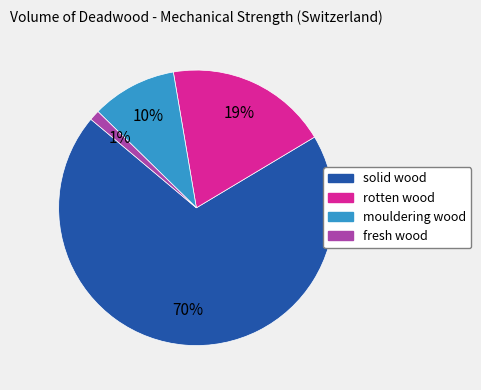

Which slice is the smallest?

fresh wood